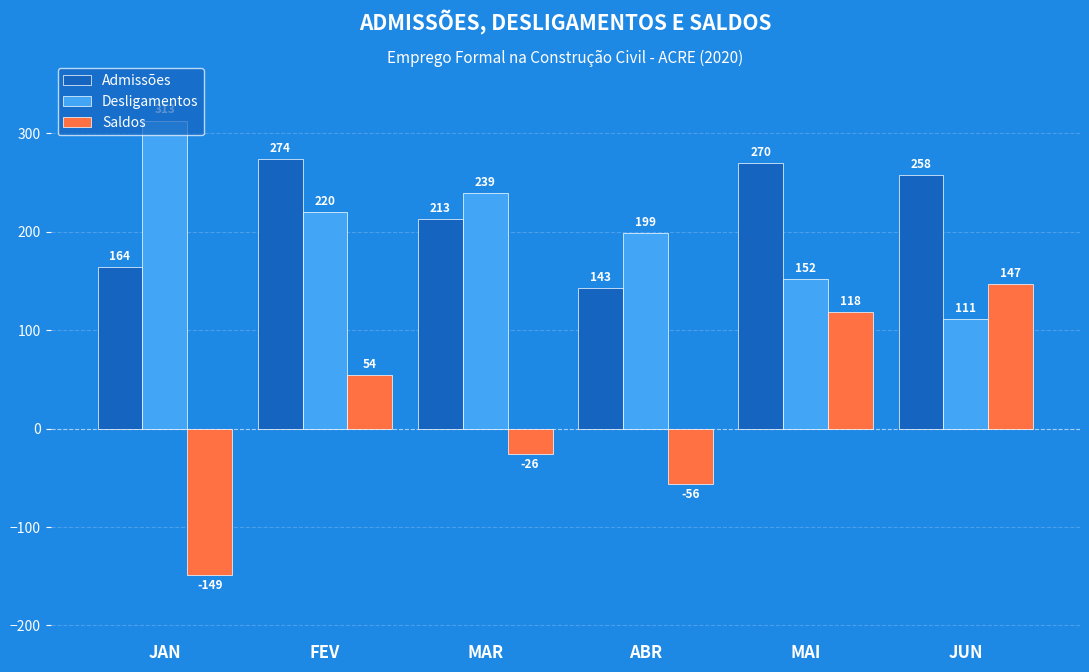

Which series has the largest range (max minus min)?

Saldos